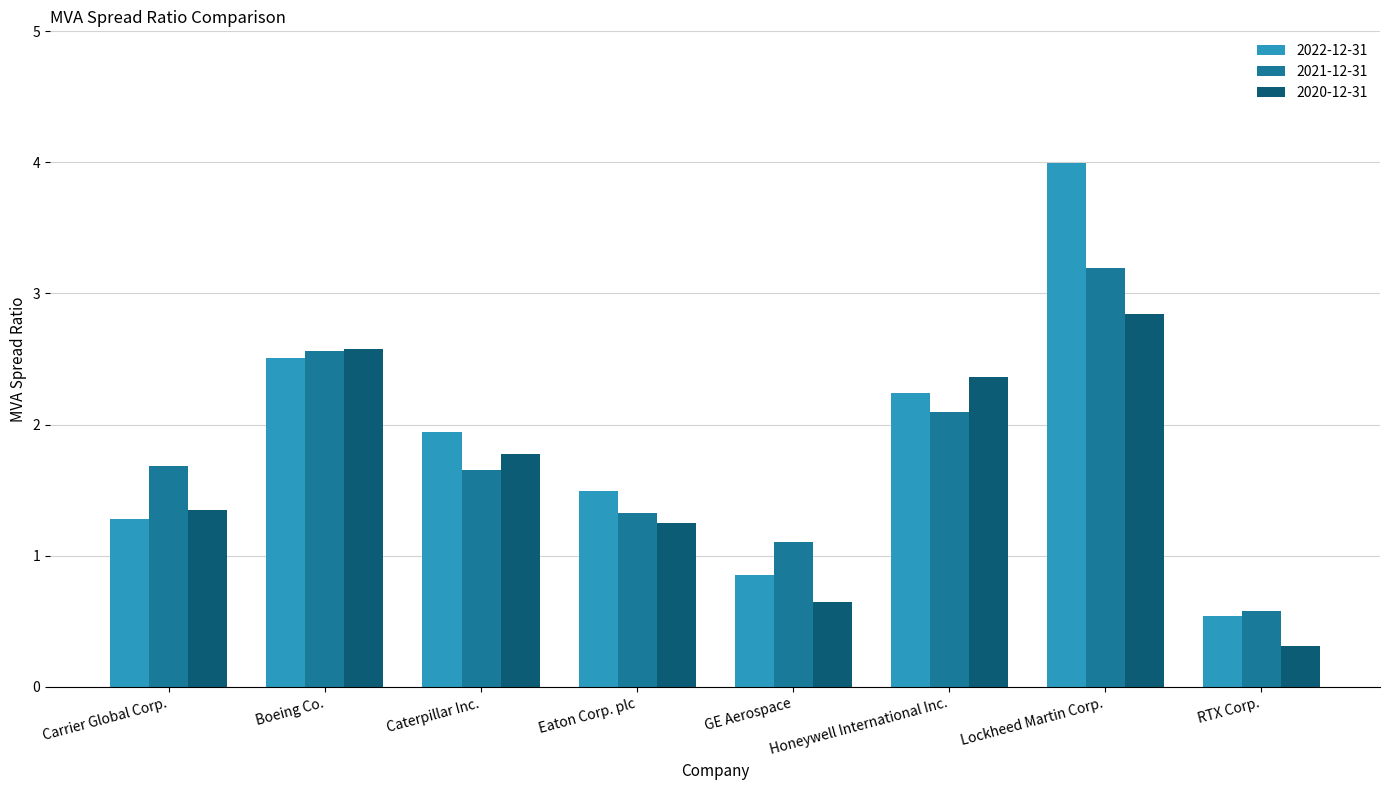

Which series has the largest range (max minus min)?

2022-12-31